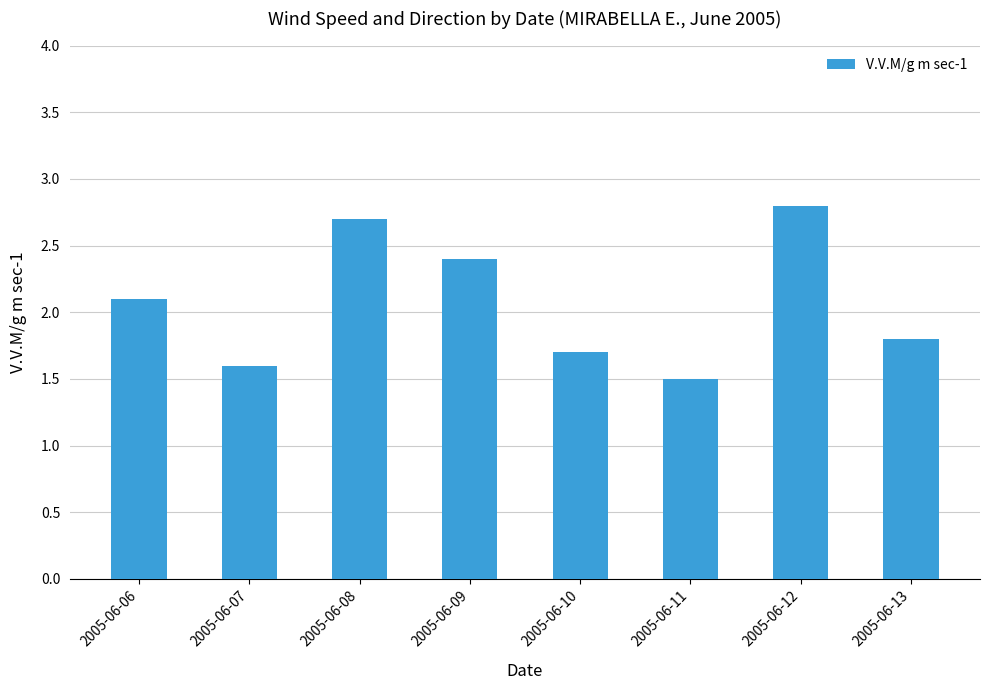

List the labels in order of value, largest first.

2005-06-12, 2005-06-08, 2005-06-09, 2005-06-06, 2005-06-13, 2005-06-10, 2005-06-07, 2005-06-11